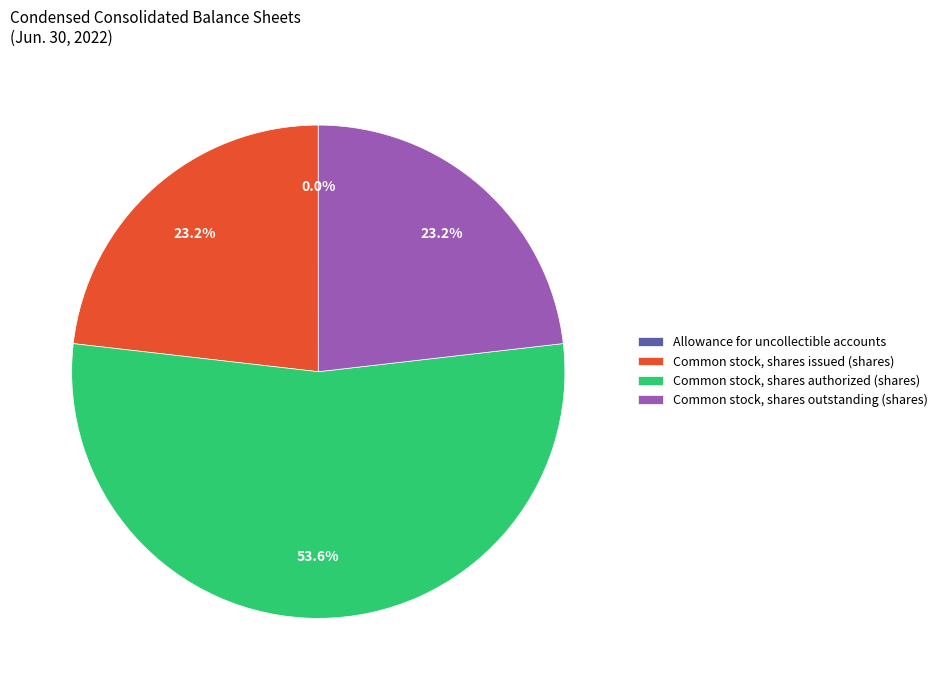

Approximately how many times larger is the value at Common stock, shares issued (shares) compared to Common stock, shares outstanding (shares)?

1.0